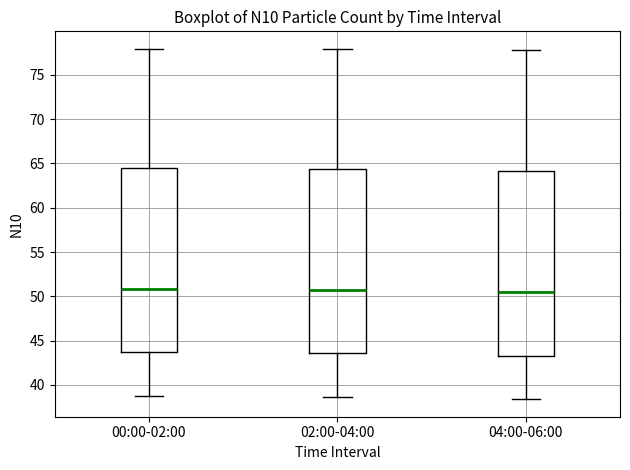

Where does the lower whisker of the box for 04:00-06:00 end on the y-axis? The values are not printed on the chart, so give them approximately, as read against the axis.

38.5